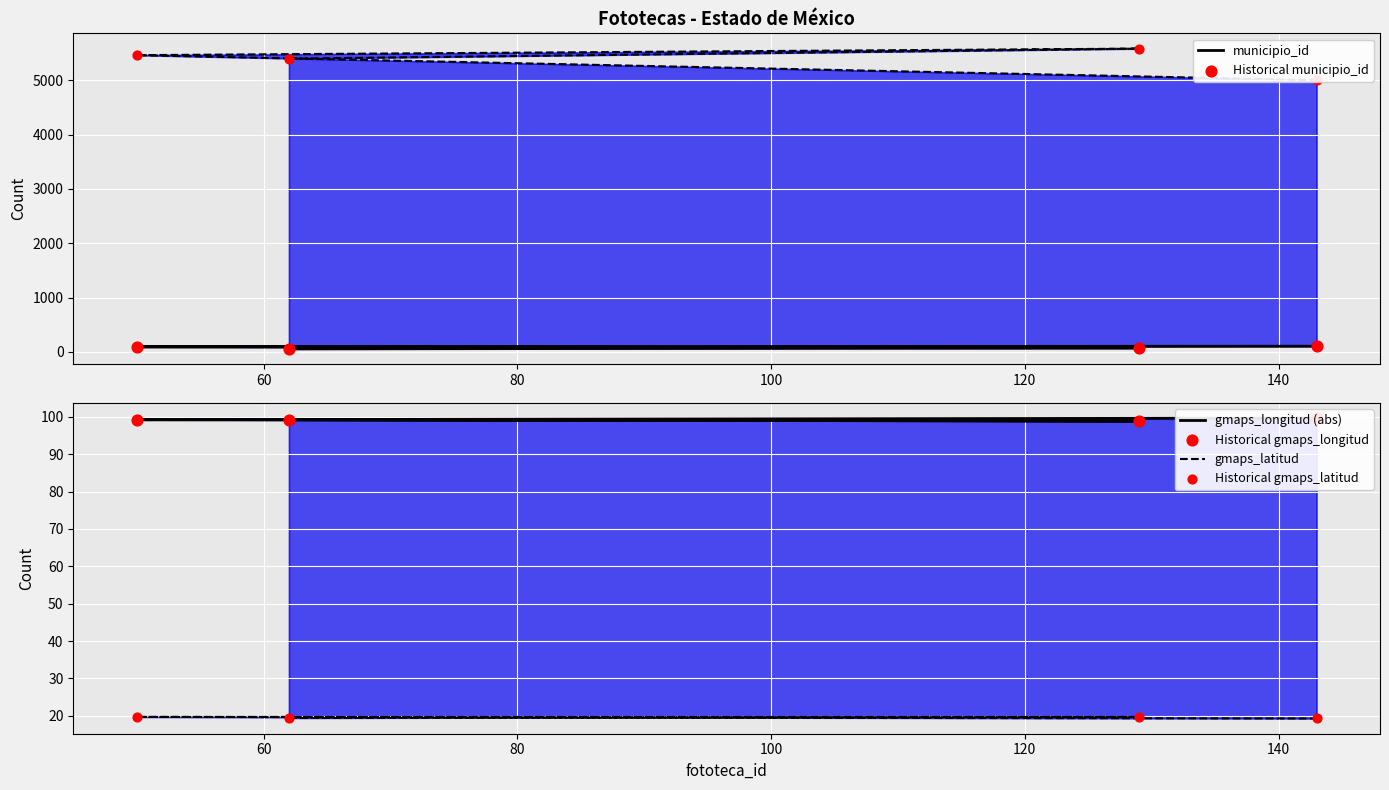

Which series has the largest total across all categories?

gmaps_longitud (abs)